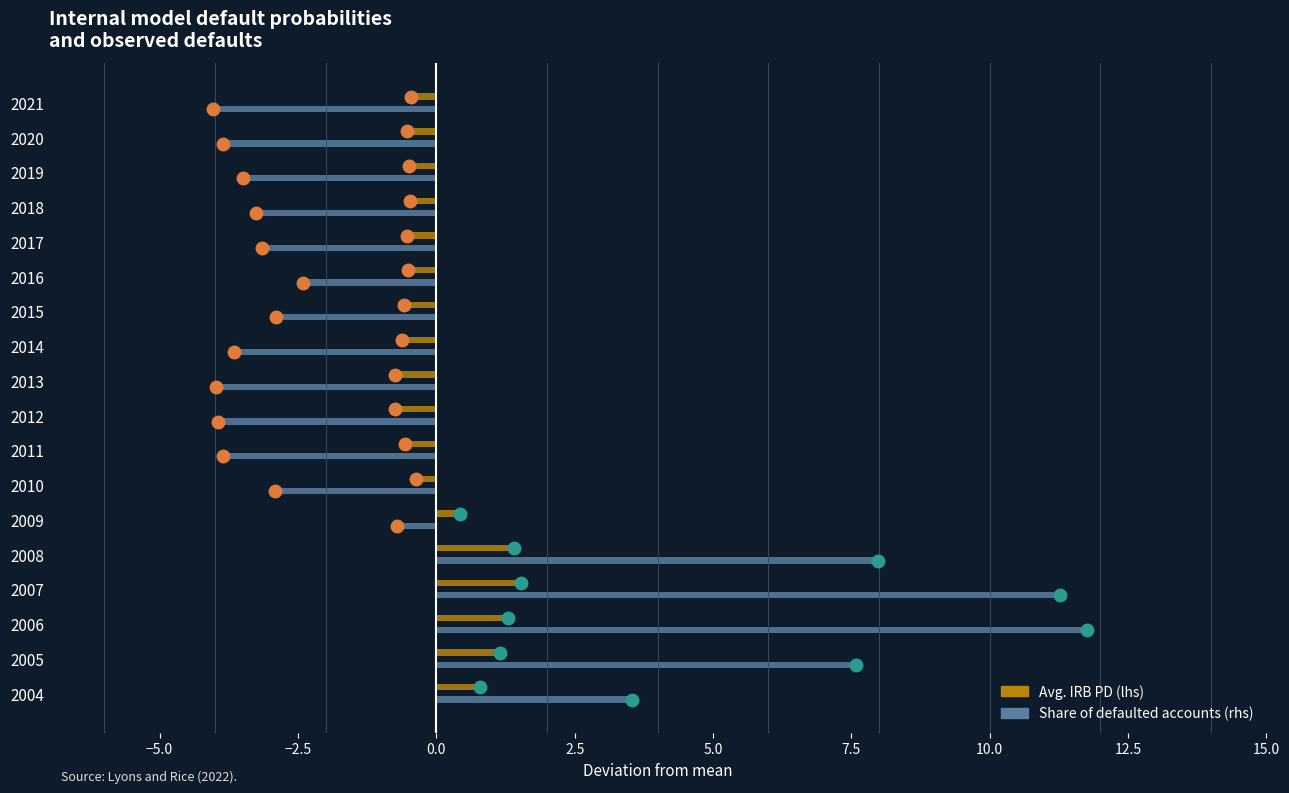

Is the value of Avg. IRB PD (lhs) at 2011 greater than the value of Share of defaulted accounts (rhs) at 2012?

Yes